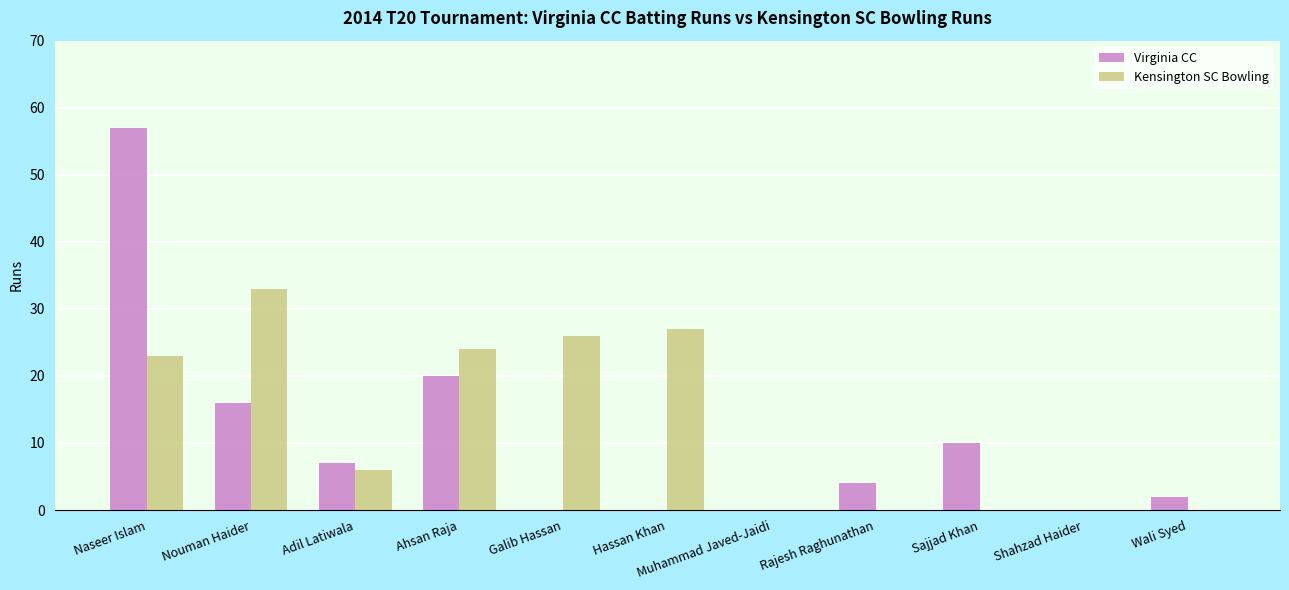

The Virginia CC series shows -32 at Hassan Khan. True or false?

False